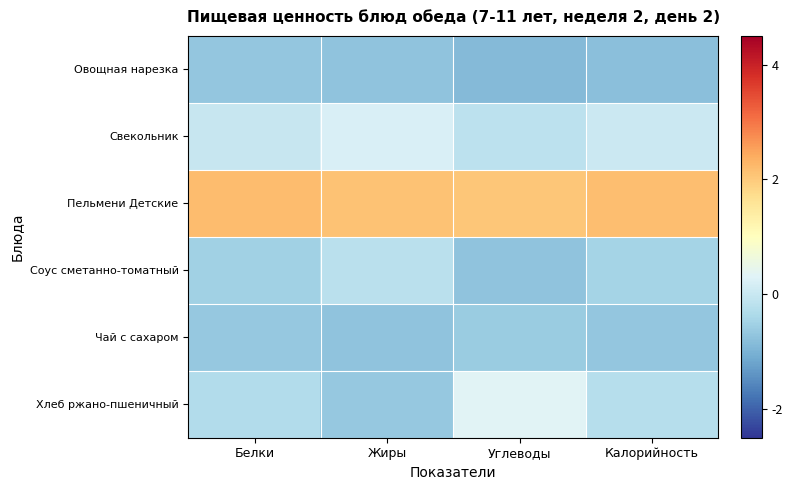

Which series changed the most between Белки and Жиры?

Хлеб ржано-пшеничный